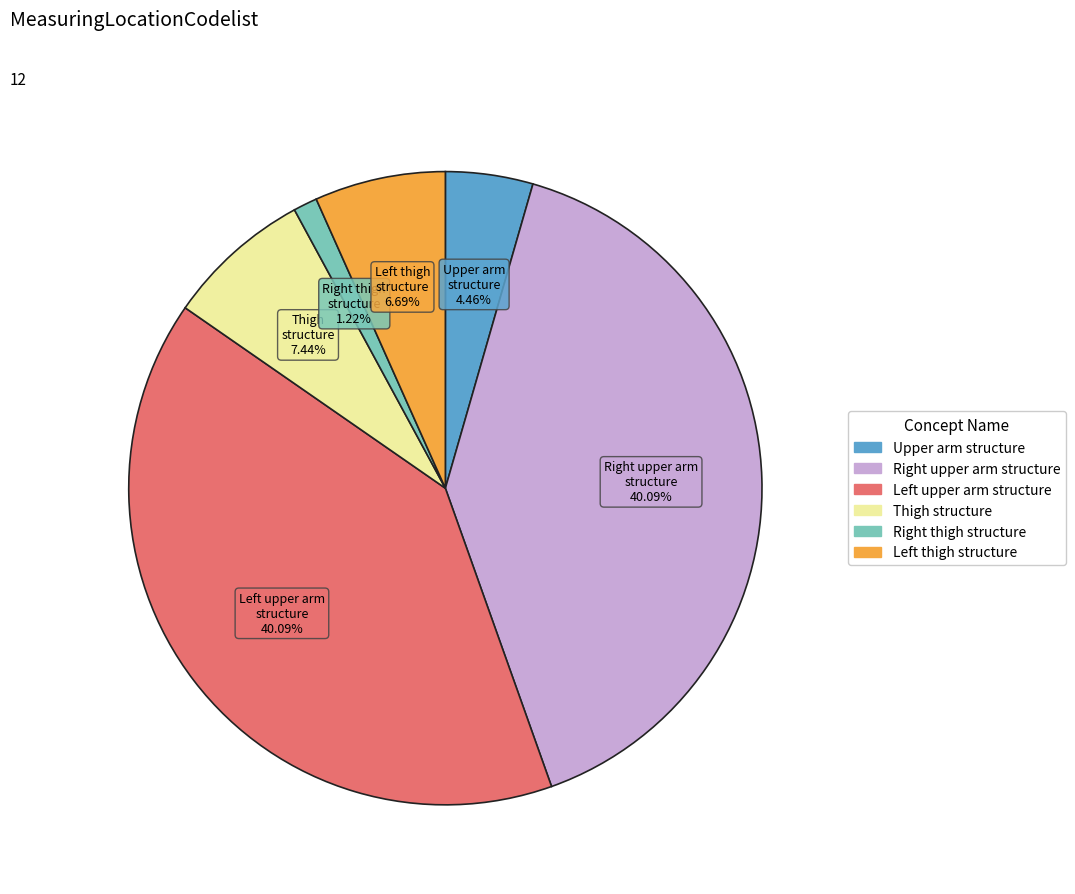

Is there any slice that represents more than half of the pie?

No